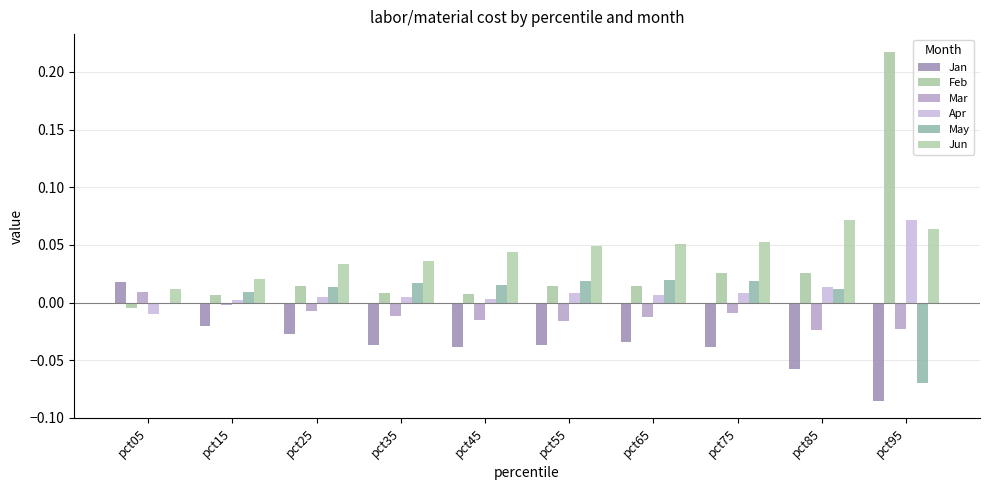

Does the chart contain stacked bars?

No